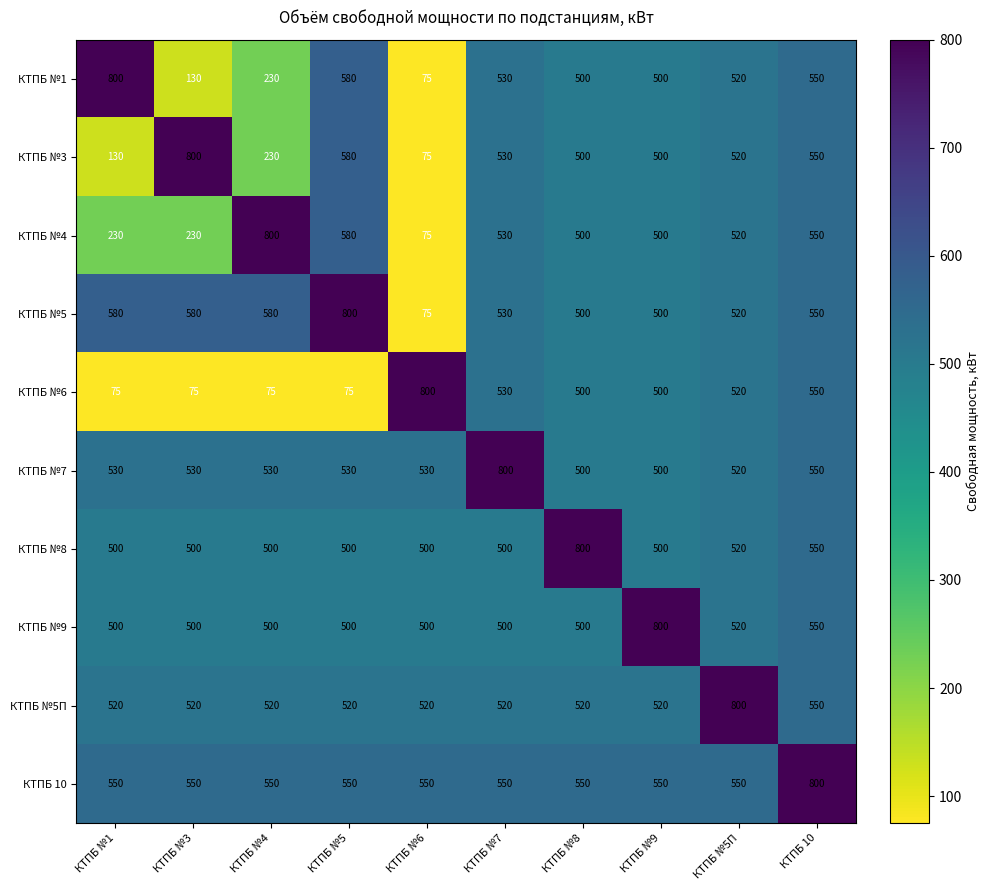

What is the difference between the highest and lowest values at КТПБ №5?

725